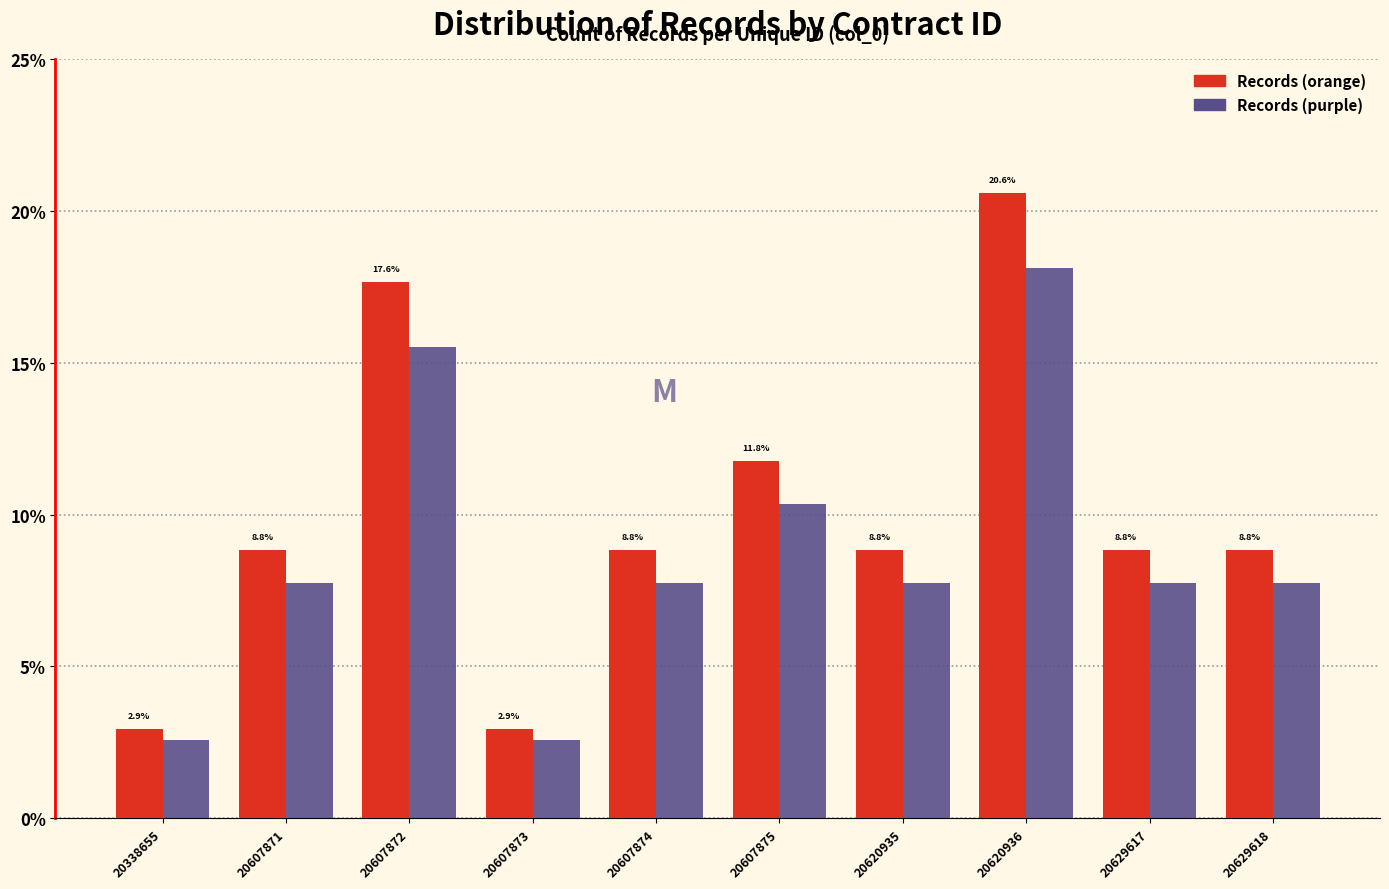

Reading left to right, what are all the values shown in this chart?

Records (orange): 20338655=2.9	20607871=8.8	20607872=17.6	20607873=2.9	20607874=8.8	20607875=11.8	20620935=8.8	20620936=20.6	20629617=8.8	20629618=8.8
Records (purple): 20338655=2.6	20607871=7.8	20607872=15.5	20607873=2.6	20607874=7.8	20607875=10.4	20620935=7.8	20620936=18.1	20629617=7.8	20629618=7.8